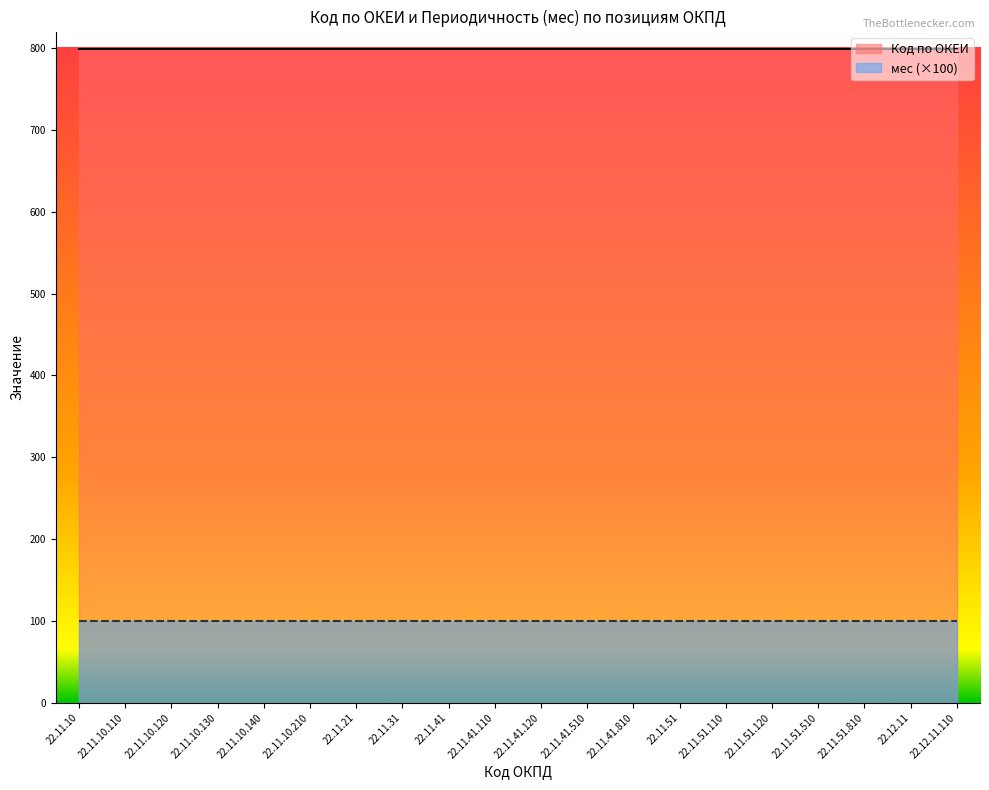

What are all the series names shown in the legend?

Код по ОКЕИ, мес (×100)